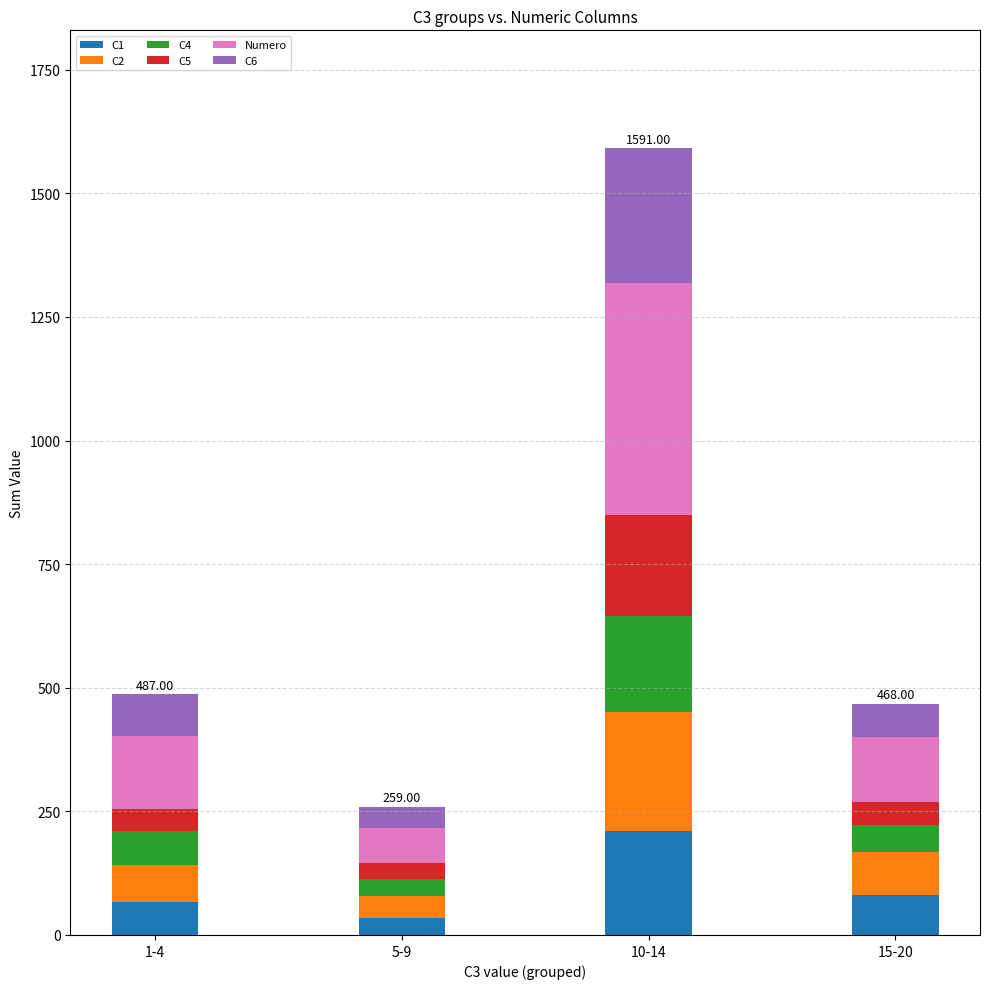

What is the difference between the second highest and minimum values in the C1 series?

45